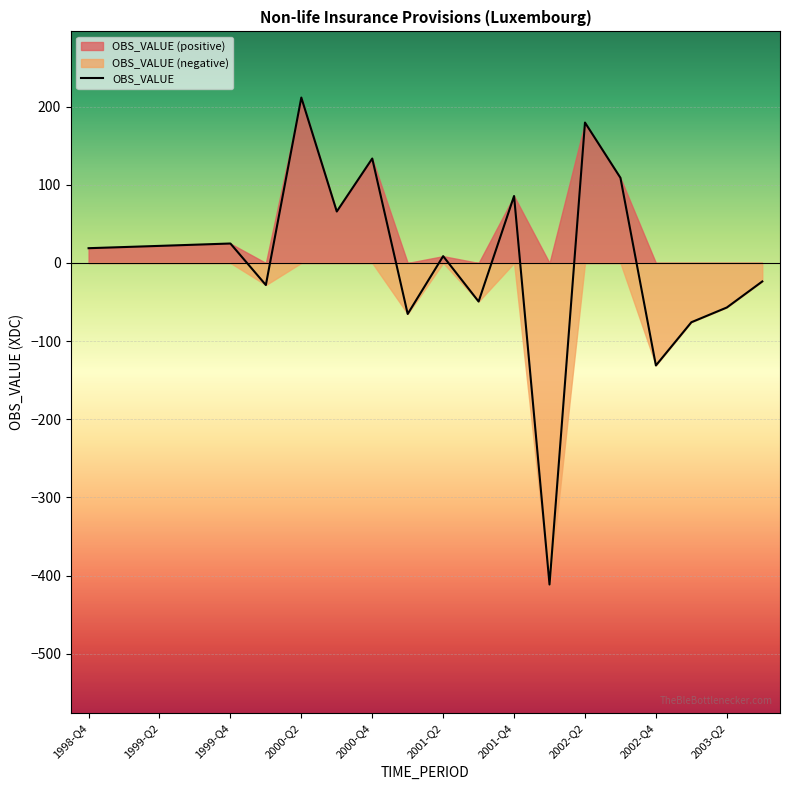

How many data points are less than 20?

10